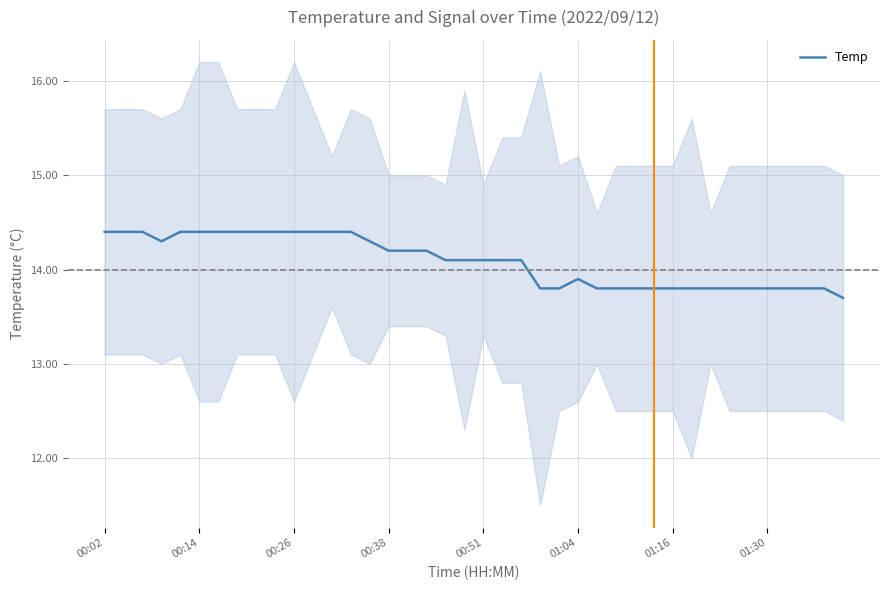

Is it true that Temp equals 13.9 at 01:04?

True